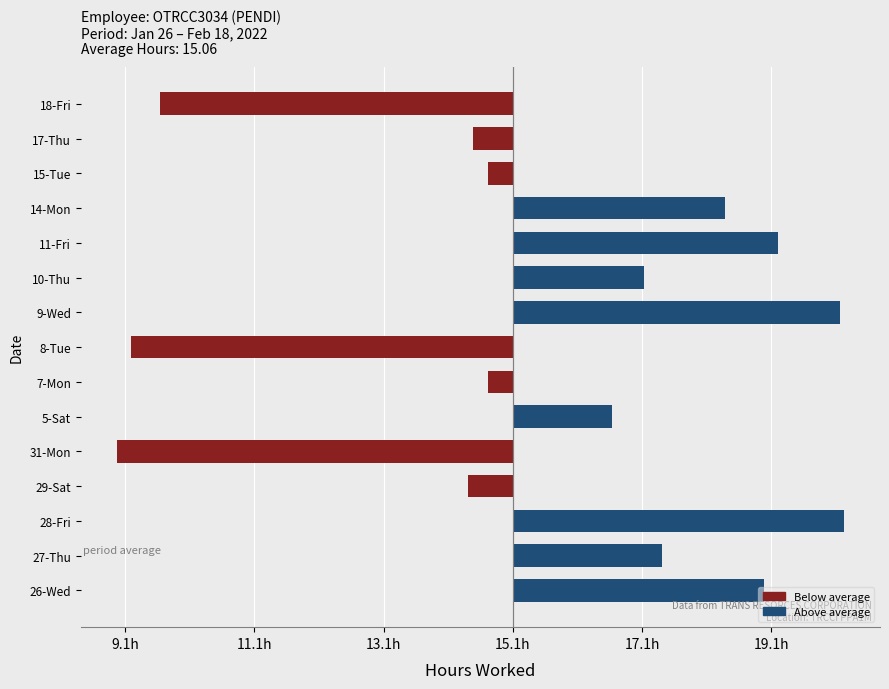

Does the chart contain any negative values?

Yes